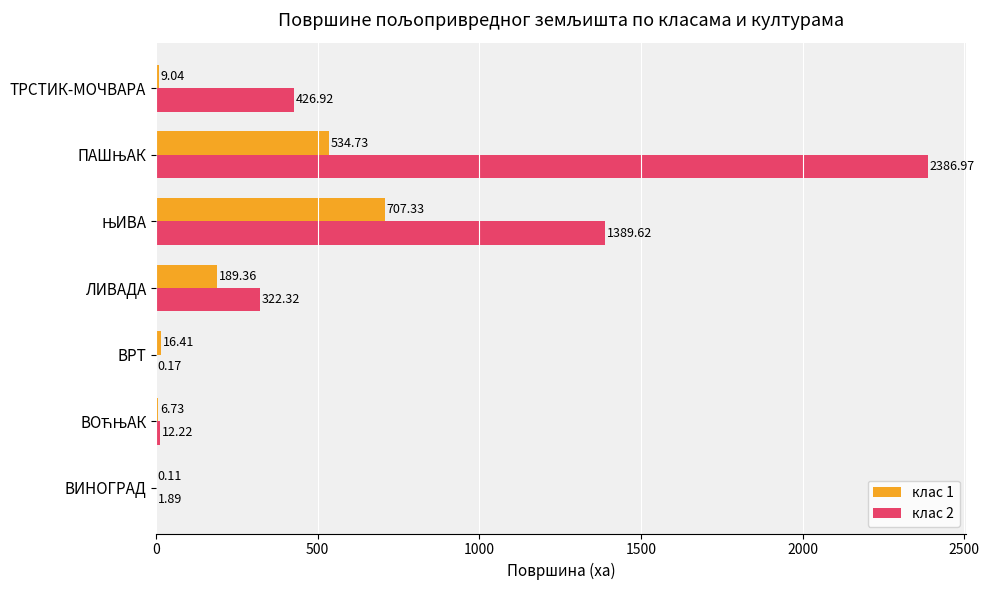

What is the sum of all клас 1 values?

1463.7